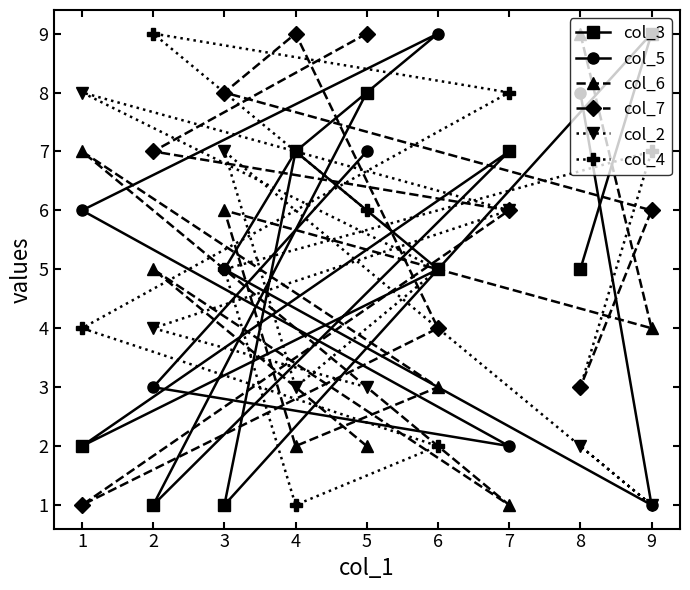

Rank the series at 5 from lowest to highest value.

col_6, col_2, col_4, col_5, col_3, col_7